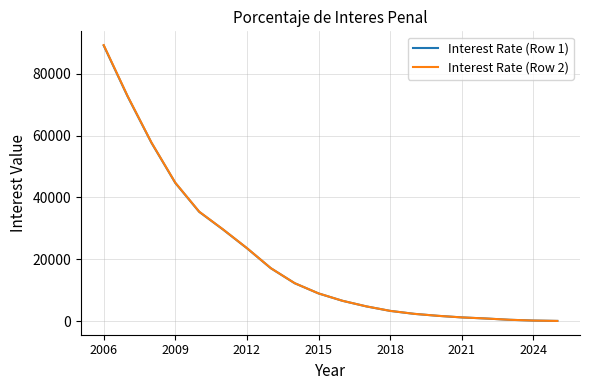

What is the maximum value shown in the chart?

89302.7